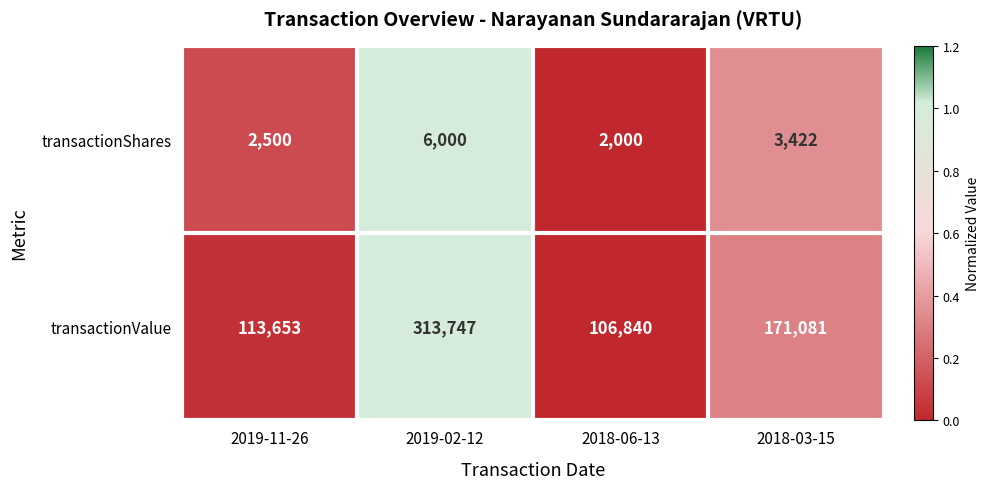

The transactionValue series shows 271687 at 2018-03-15. True or false?

False